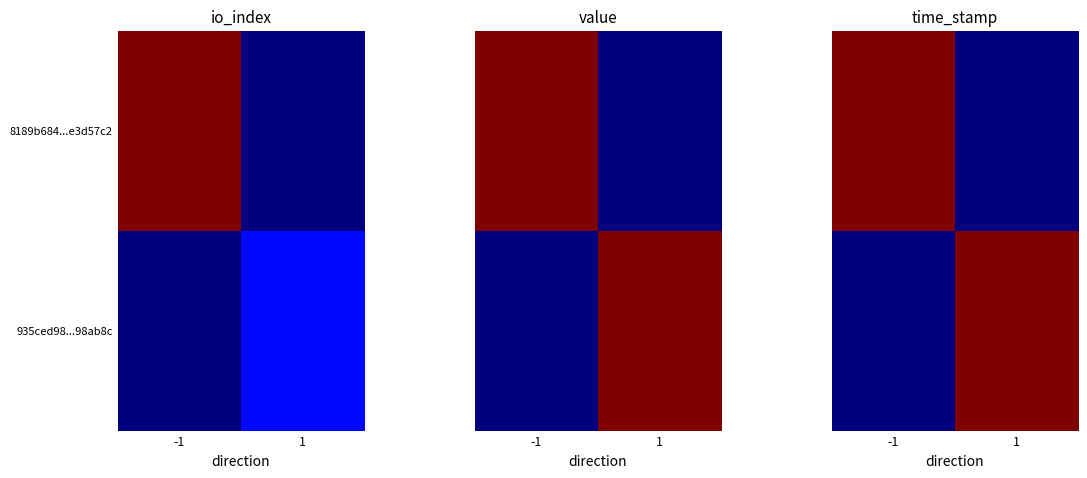

The value of 935ced98...98ab8c at 1 is 2508467304. True or false?

False